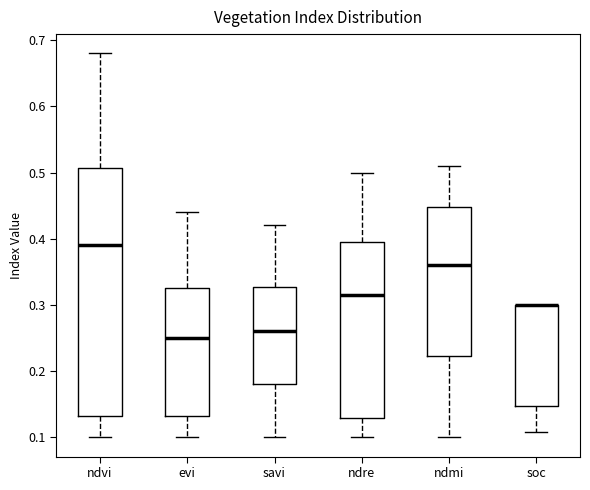

Where does the median line of the box for ndvi sit on the y-axis? The values are not printed on the chart, so give them approximately, as read against the axis.

0.39